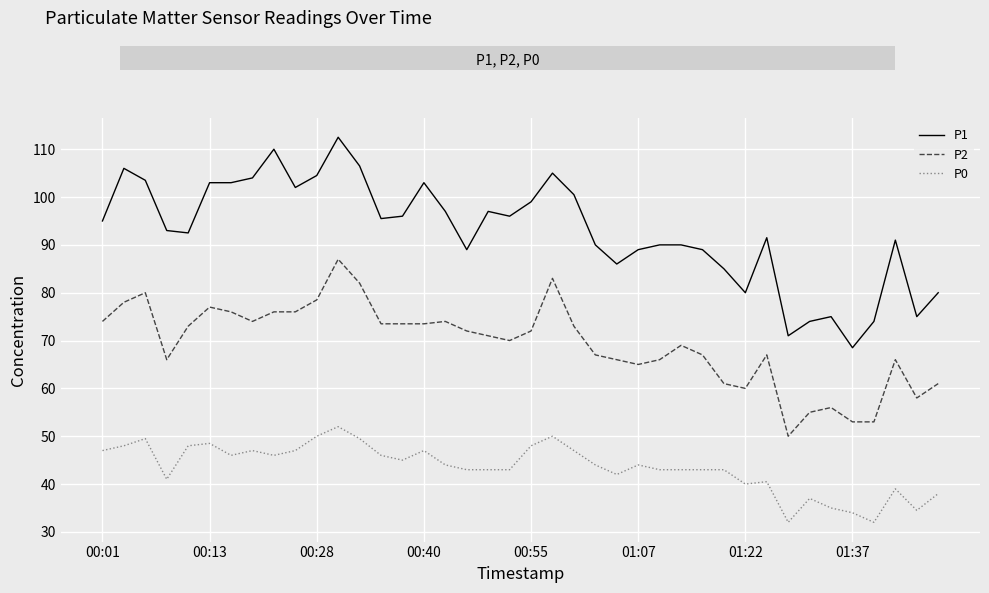

Which series has the largest total across all categories?

P1